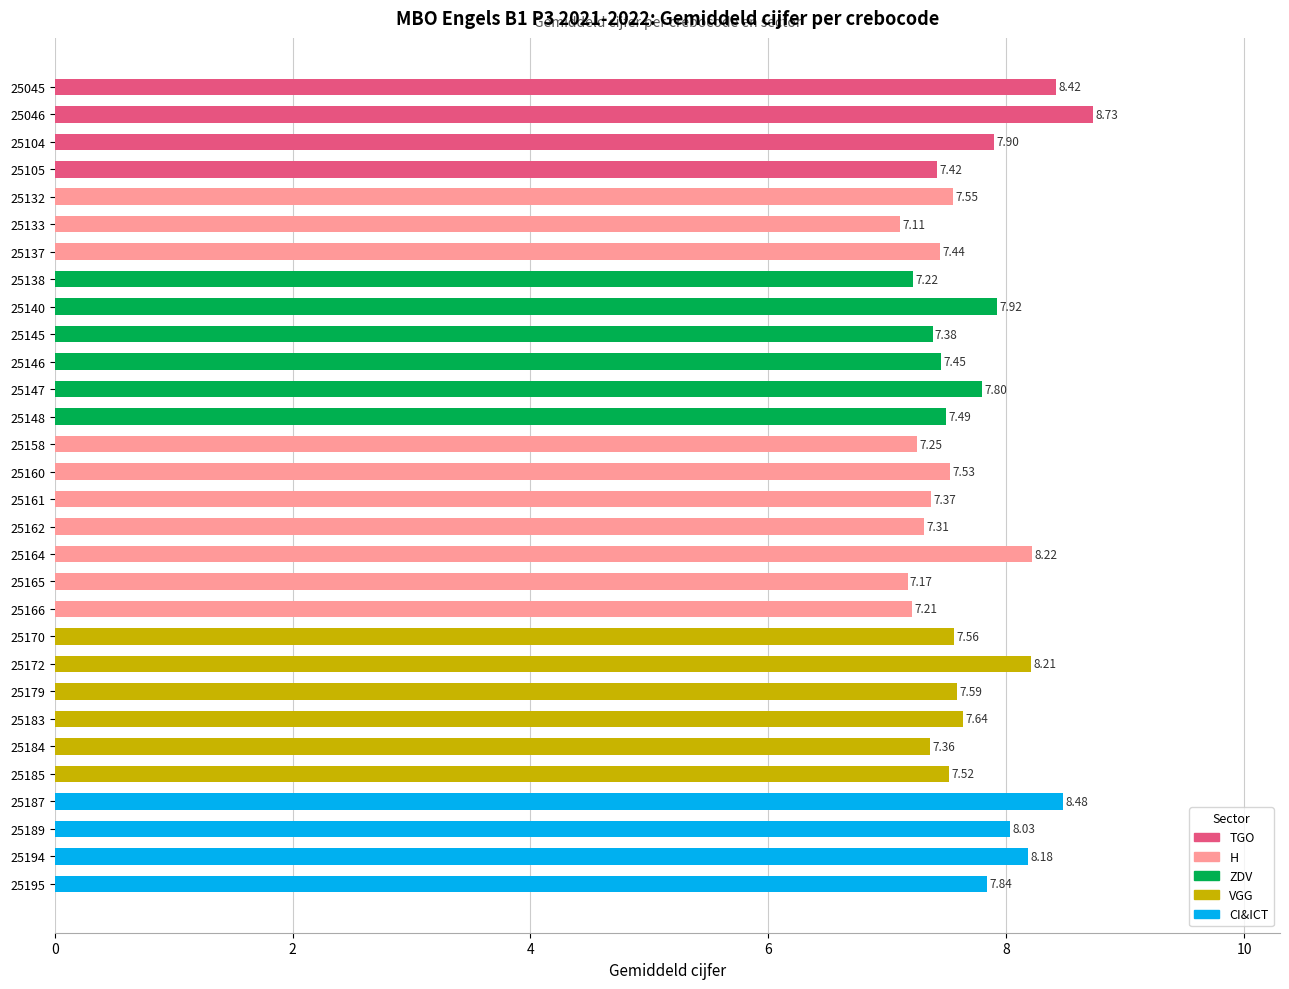

Where is the data nearest to the value 7?

25133